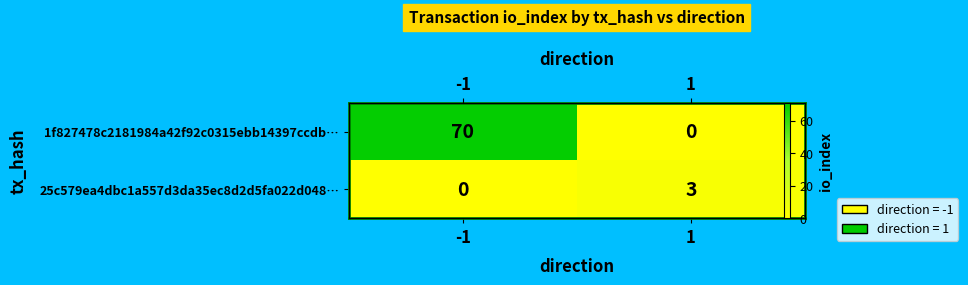

What is the total value across all series at 1?

3